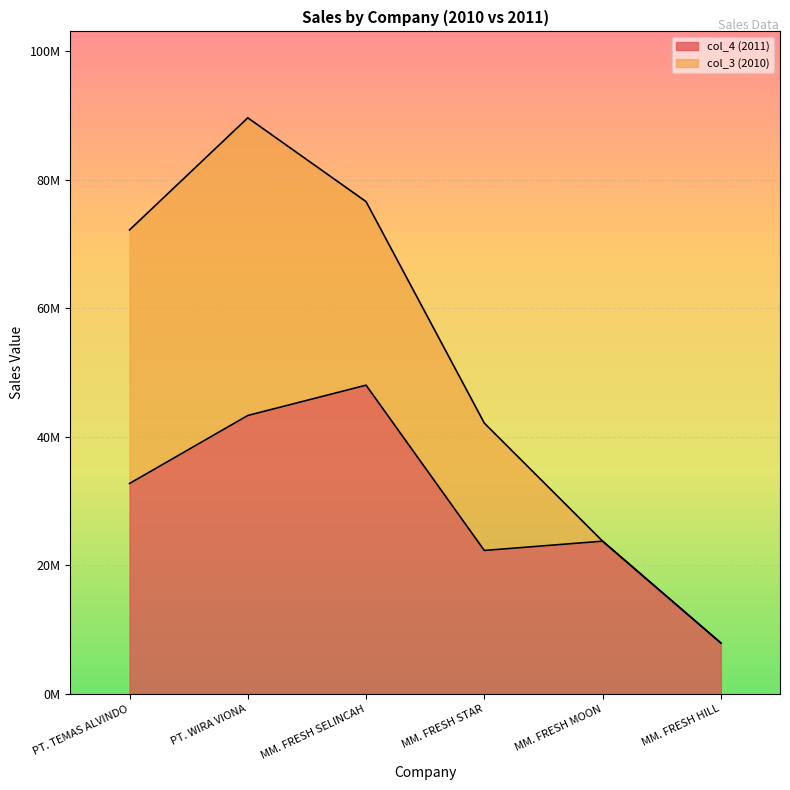

Rank the categories by value from highest to lowest.

MM. FRESH SELINCAH, PT. WIRA VIONA, PT. TEMAS ALVINDO, MM. FRESH MOON, MM. FRESH STAR, MM. FRESH HILL